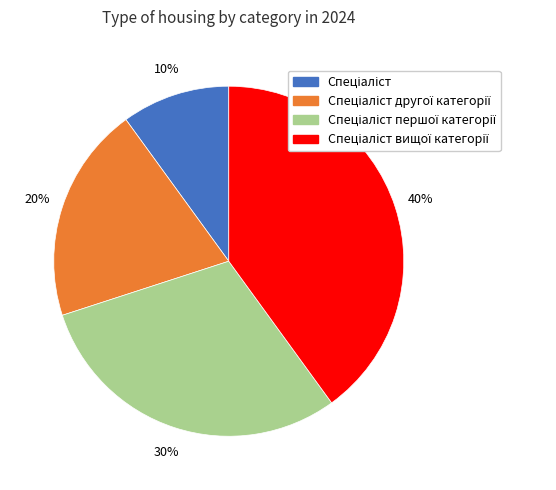

To the nearest percent, what is the average slice percentage?

25%